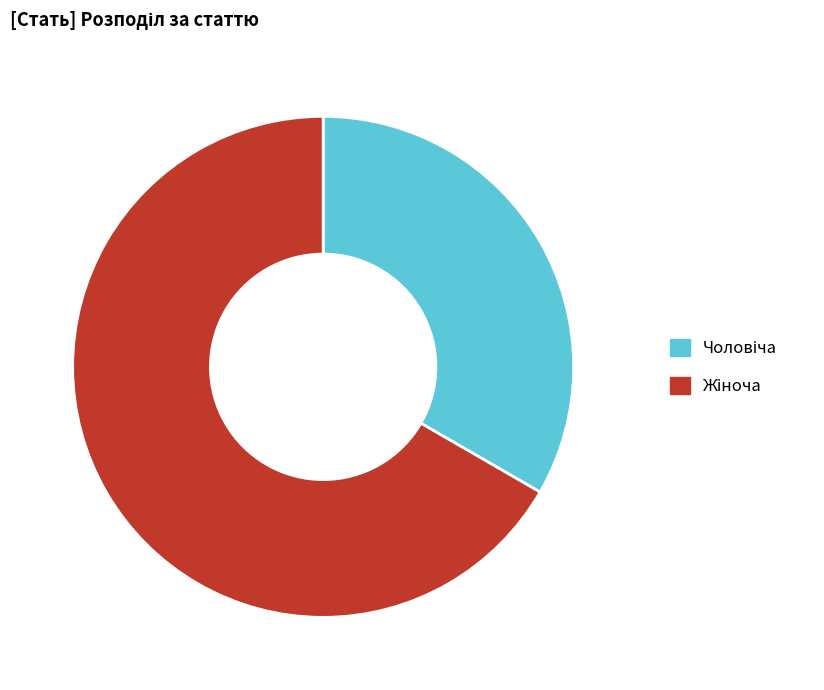

Does any single category account for the majority?

Yes